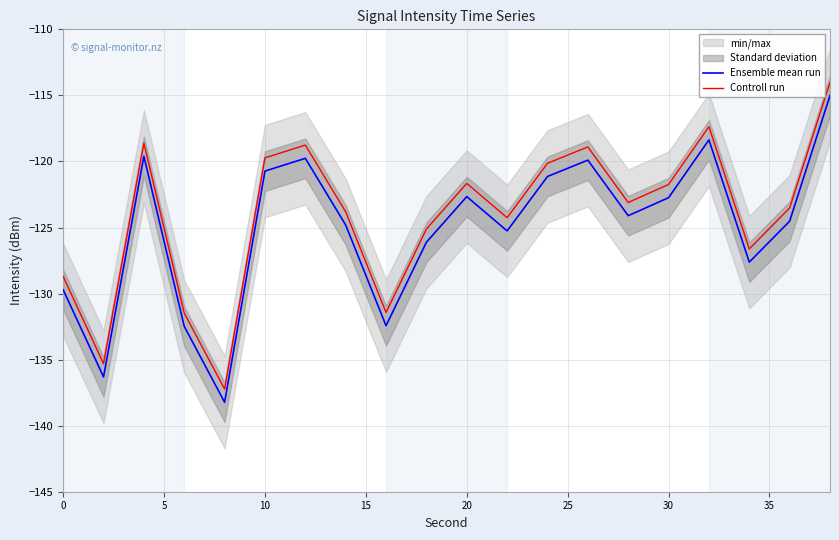

True or false: Controll run has more than 0 interior local peaks.

True